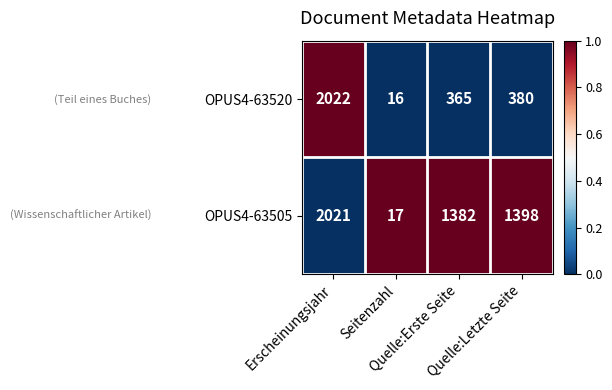

What is the total value across all series at Quelle:Erste Seite?

1747